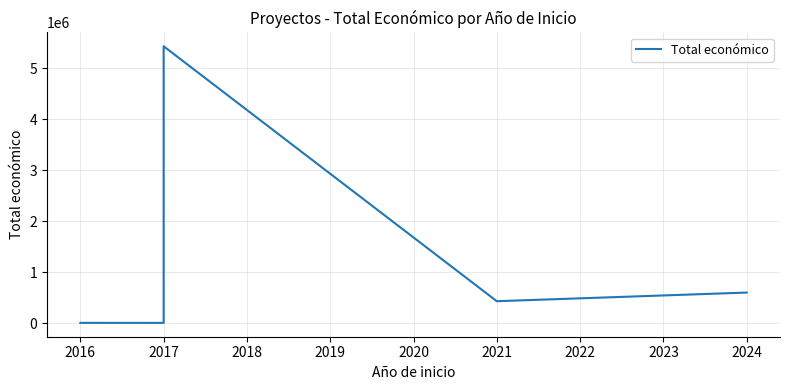

What is the value of the 2nd point from the left?

5000